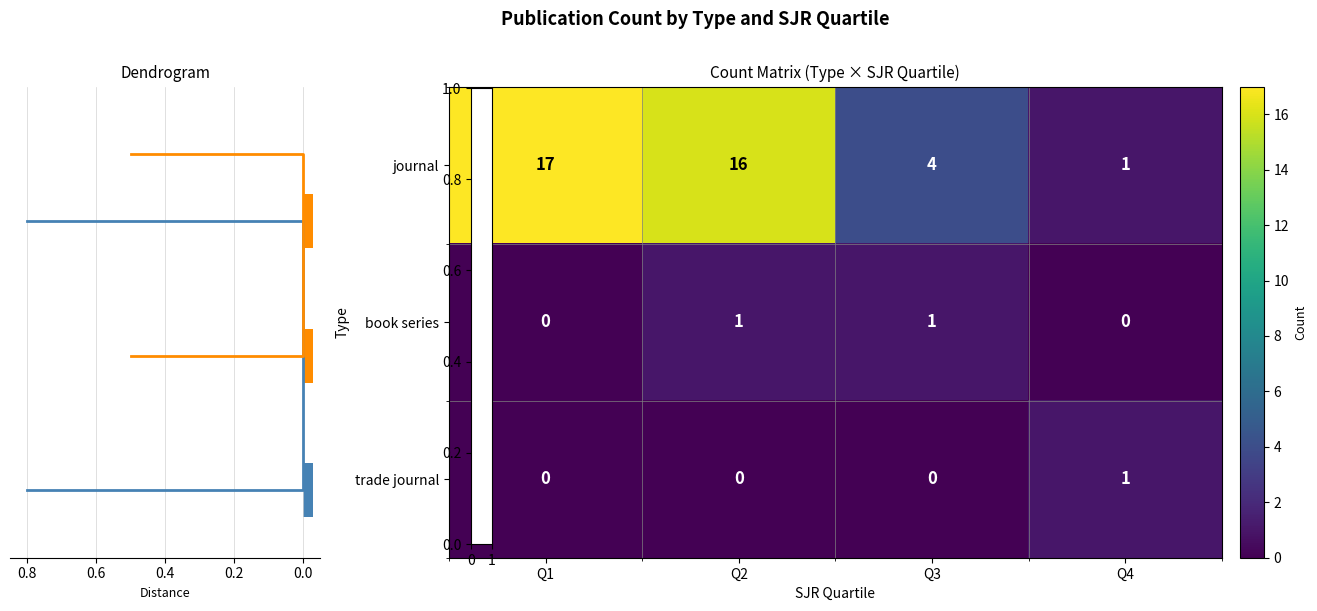

What is the difference between the maximum and minimum values in the trade journal series?

1